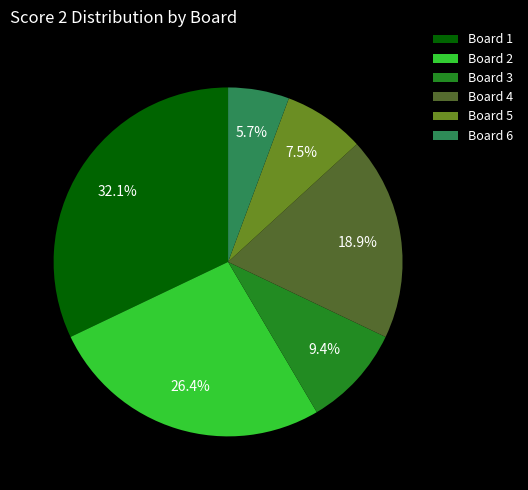

Combined, what portion of the pie is Board 1 and Board 5?

39.6%